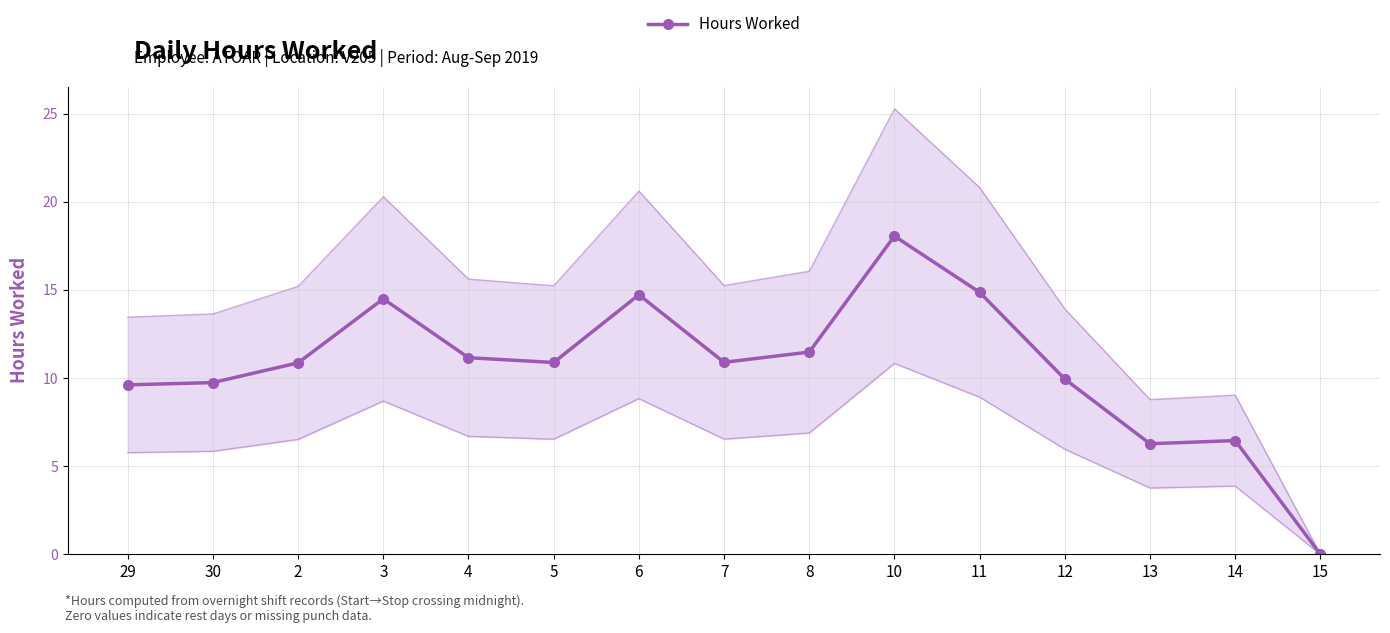

Rank the categories by value from lowest to highest.

15, 13, 14, 29, 30, 12, 2, 5, 7, 4, 8, 3, 6, 11, 10